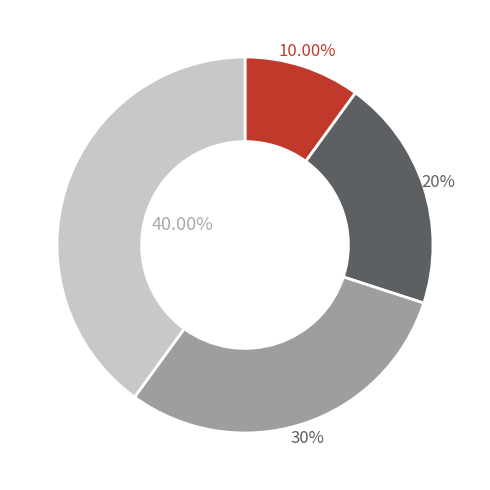

Is there any slice that represents more than half of the pie?

No